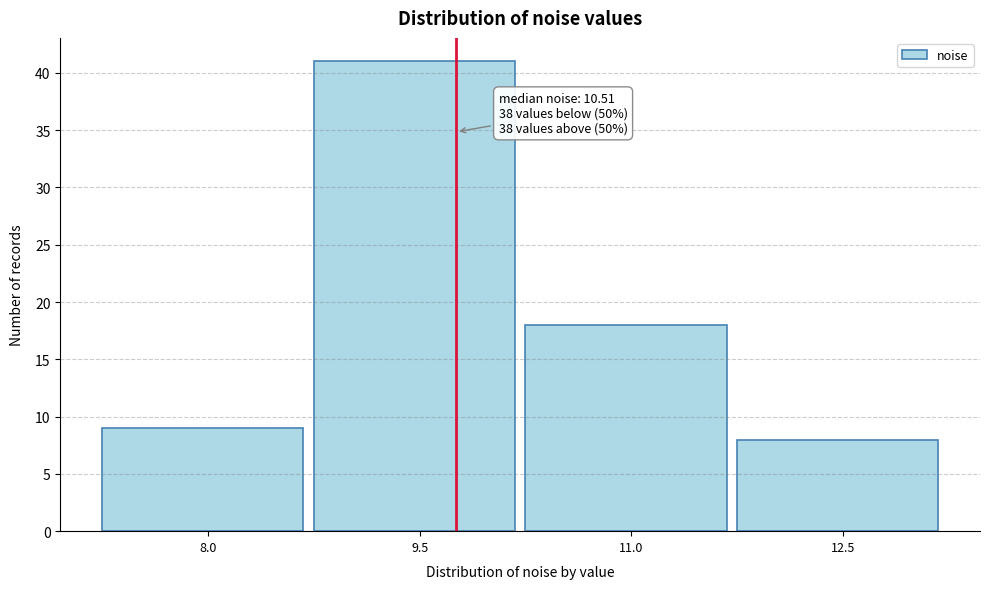

Reading left to right, list all the values displayed in this chart.

8.0=9	9.5=41	11.0=18	12.5=8